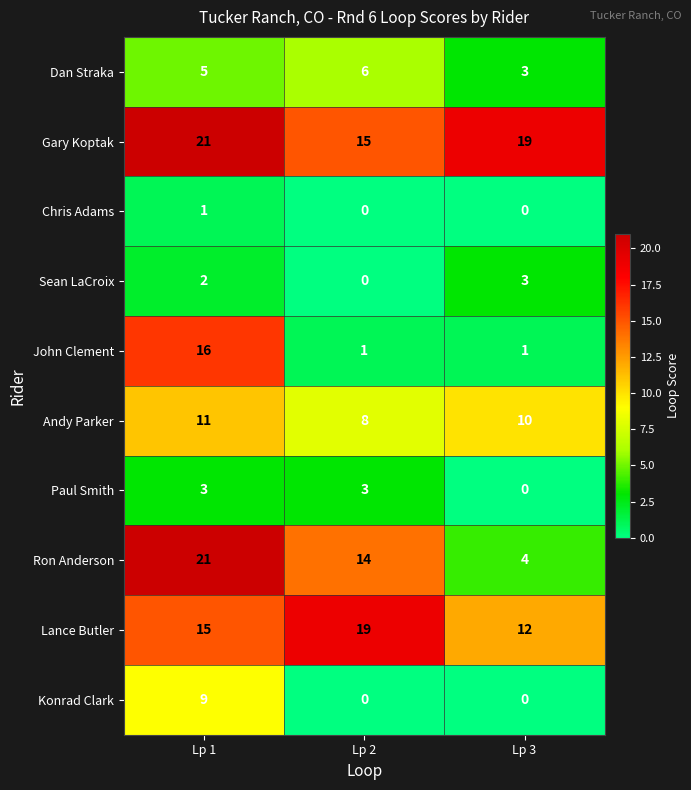

What is the sum of all John Clement values?

18